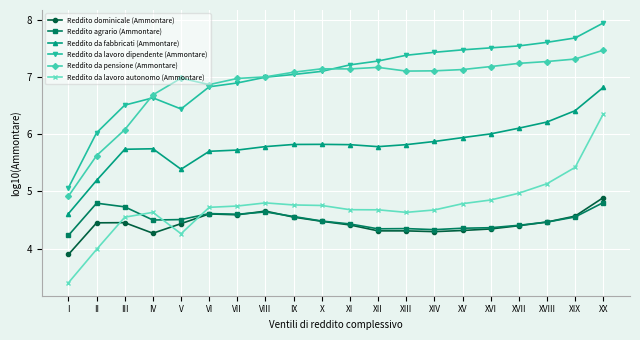

What is the maximum value shown in the chart?

7.9